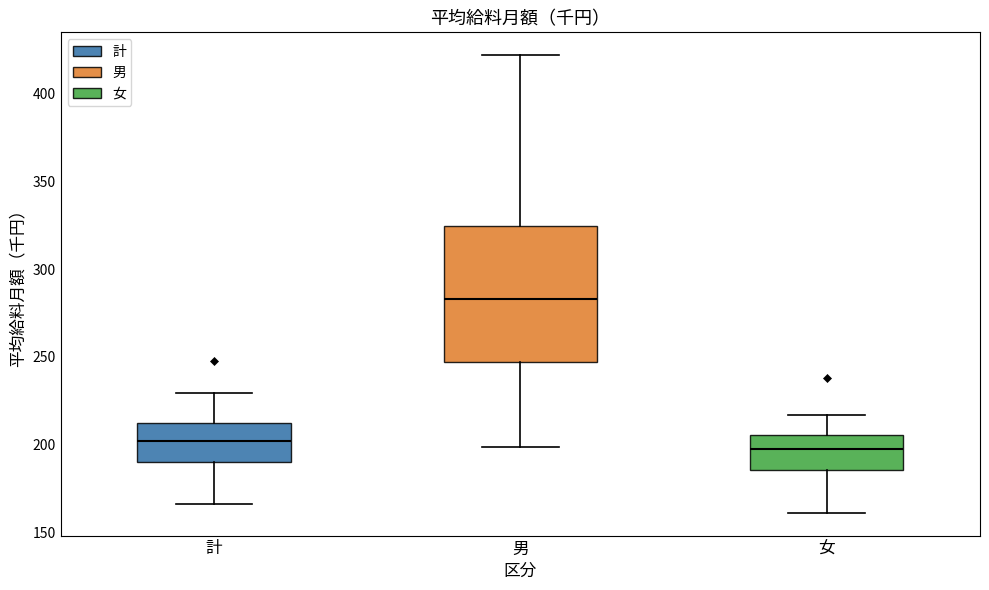

Reading left to right, transcribe this box plot: for each box, give where its median line is, the range the box spans, and where its two whiskers end, as read against the y-axis. The values are not printed on the chart, so give them approximately, as read against the axis.

計: median 200, box 190 to 215, whiskers 165 to 230
男: median 285, box 245 to 325, whiskers 200 to 420
女: median 200, box 185 to 205, whiskers 160 to 215